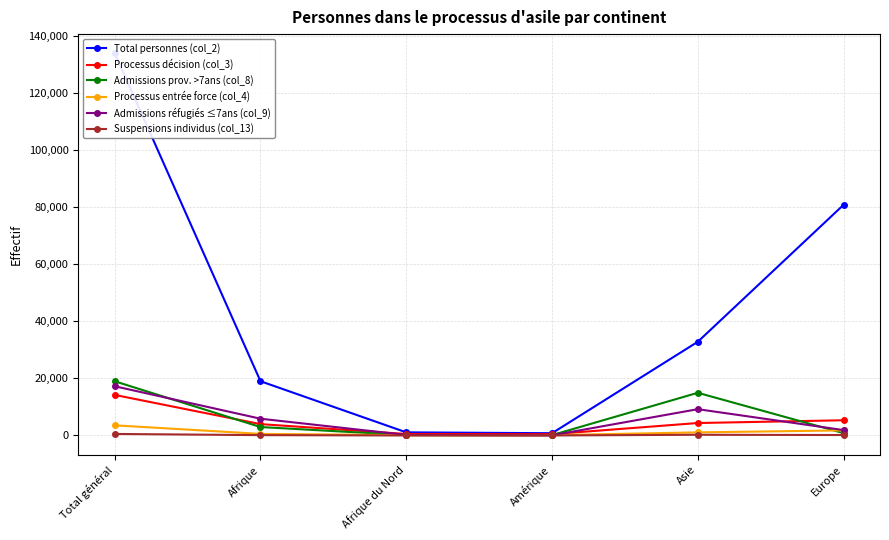

Reading right to left, list all the values displayed in this chart.

Total personnes (col_2): 80891	32863	793	1098	19026	134058
Processus décision (col_3): 5337	4370	457	523	3986	14224
Admissions prov. >7ans (col_8): 821	14971	127	123	2963	19003
Processus entrée force (col_4): 1782	1090	110	115	559	3558
Admissions réfugiés ≤7ans (col_9): 1897	9226	58	188	5882	17270
Suspensions individus (col_13): 155	252	7	4	120	539